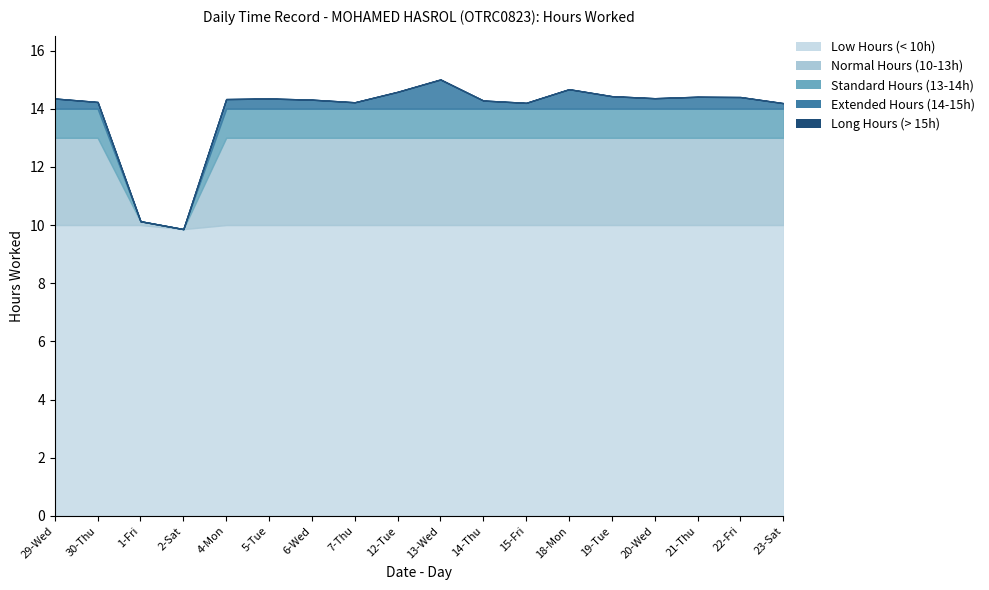

How many interior local peaks (higher than both neighbors) does the data have?

4